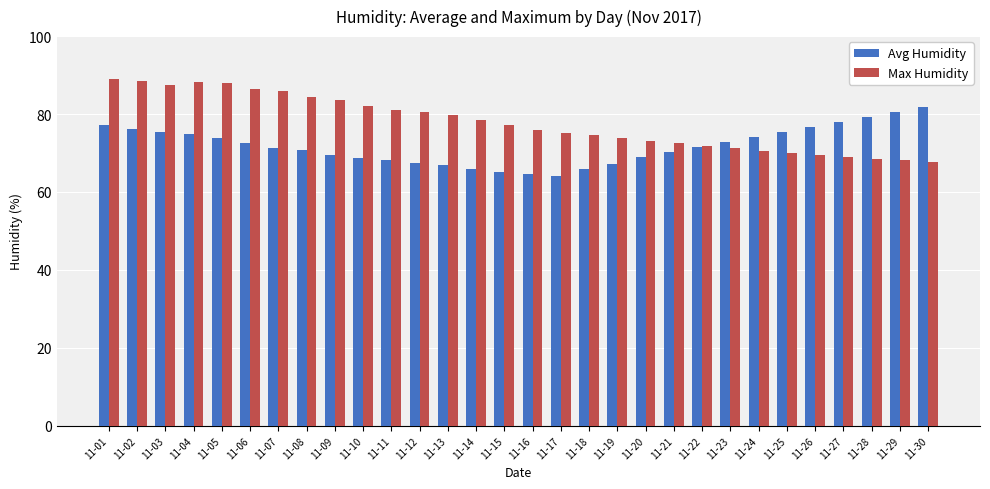

True or false: Max Humidity has a value of 68.5 at 11-28.

True